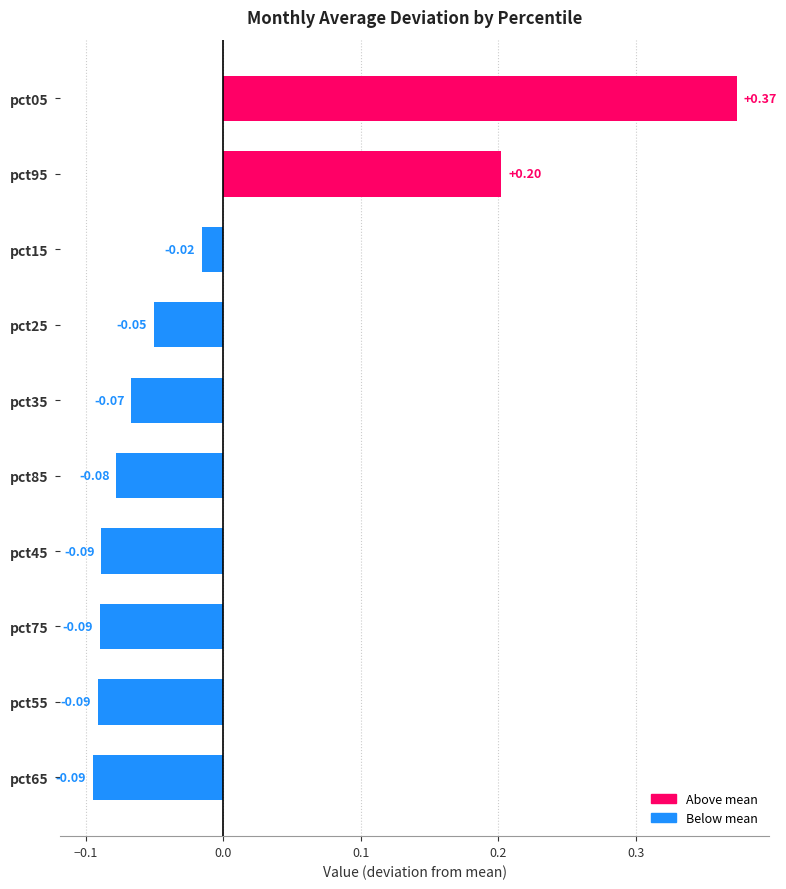

Between pct05 and pct35, which is larger?

pct05